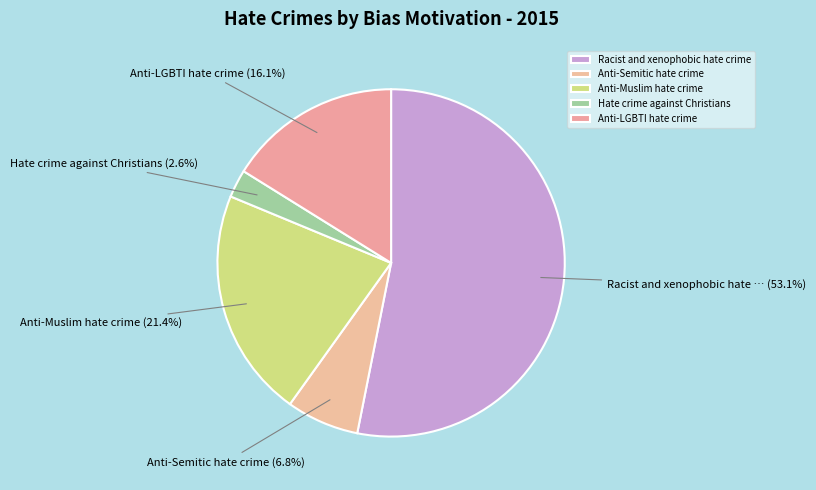

Is it true that Anti-LGBTI hate crime is 16% of the pie?

True